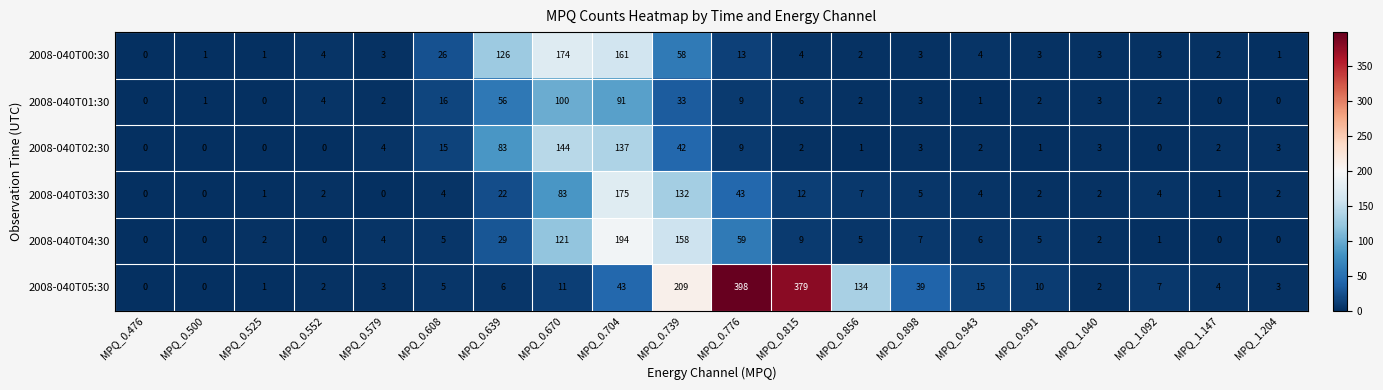

Which series has the widest spread of values?

2008-040T05:30